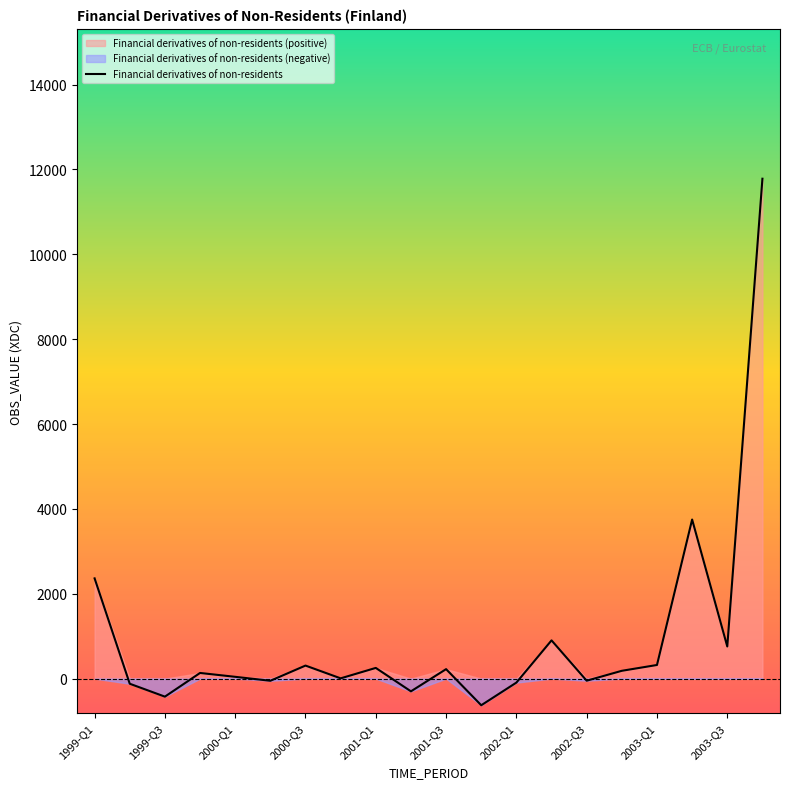

At which label does the data first exceed 184?

1999-Q1